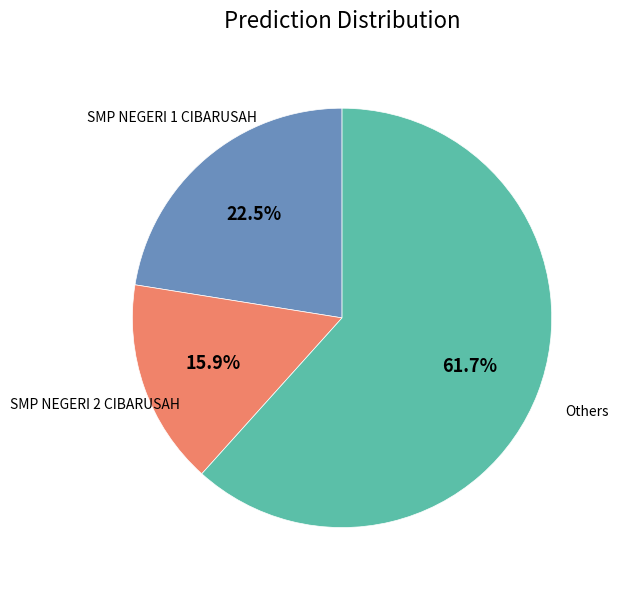

Is Others the majority of the pie?

Yes